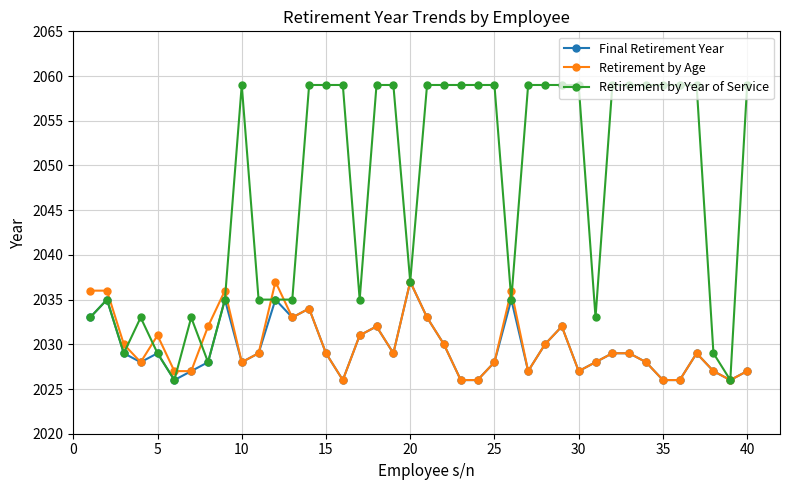

Reading left to right, list all the values displayed in this chart.

Final Retirement Year: 2033	2035	2029	2028	2029	2026	2027	2028	2035	2028	2029	2035	2033	2034	2029	2026	2031	2032	2029	2037	2033	2030	2026	2026	2028	2035	2027	2030	2032	2027	2028	2029	2029	2028	2026	2026	2029	2027	2026	2027
Retirement by Age: 2036	2036	2030	2028	2031	2027	2027	2032	2036	2028	2029	2037	2033	2034	2029	2026	2031	2032	2029	2037	2033	2030	2026	2026	2028	2036	2027	2030	2032	2027	2028	2029	2029	2028	2026	2026	2029	2027	2026	2027
Retirement by Year of Service: 2033	2035	2029	2033	2029	2026	2033	2028	2035	2059	2035	2035	2035	2059	2059	2059	2035	2059	2059	2037	2059	2059	2059	2059	2059	2035	2059	2059	2059	2059	2033	2059	2059	2059	2059	2059	2059	2029	2026	2059